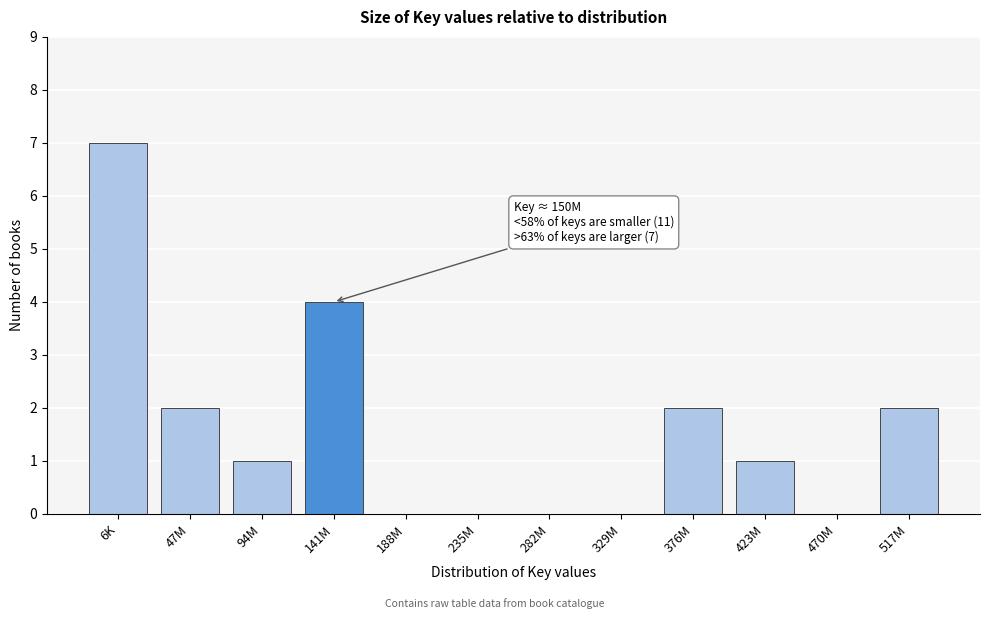

Reading left to right, extract all data points from this chart.

6K=7	47M=2	94M=1	141M=4	188M=0	235M=0	282M=0	329M=0	376M=2	423M=1	470M=0	517M=2